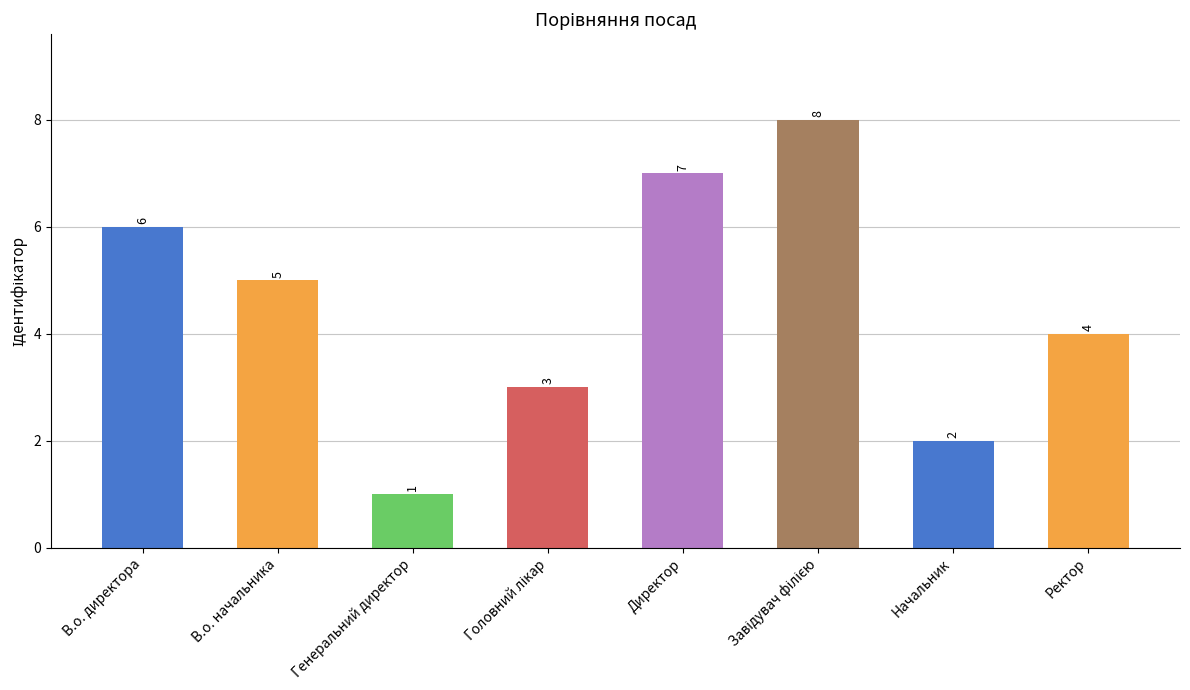

What is the sum of all values?

36